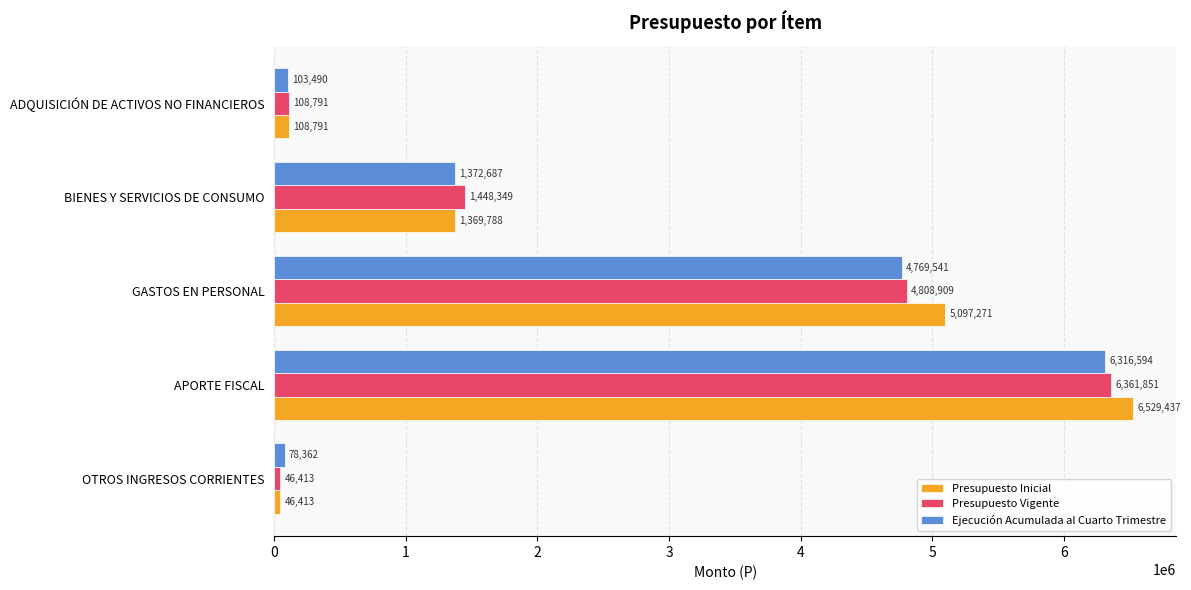

At which label is Presupuesto Vigente closest to 3204132?

GASTOS EN PERSONAL